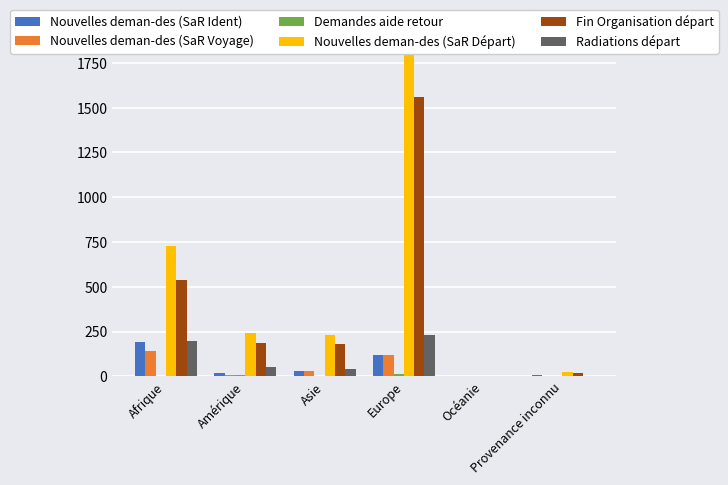

Reading left to right, transcribe all the data shown in this chart.

Nouvelles deman-des (SaR Ident): 194	19	28	117	0	9
Nouvelles deman-des (SaR Voyage): 142	9	29	121	0	0
Demandes aide retour: 4	6	3	12	0	0
Nouvelles deman-des (SaR Départ): 729	242	233	1803	3	24
Fin Organisation départ: 537	186	183	1561	1	20
Radiations départ: 196	51	43	232	2	4